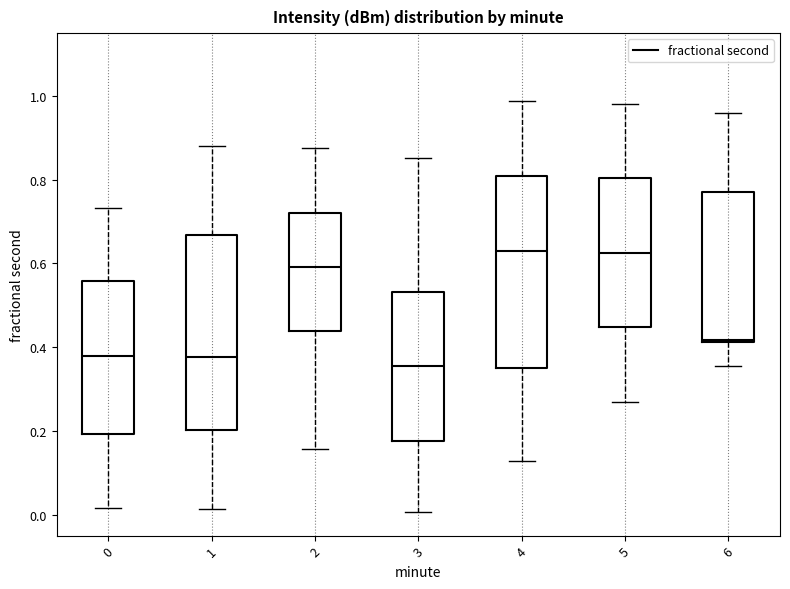

Where is the lower edge of the box at x = 0 on the y-axis? The values are not printed on the chart, so give them approximately, as read against the axis.

0.20